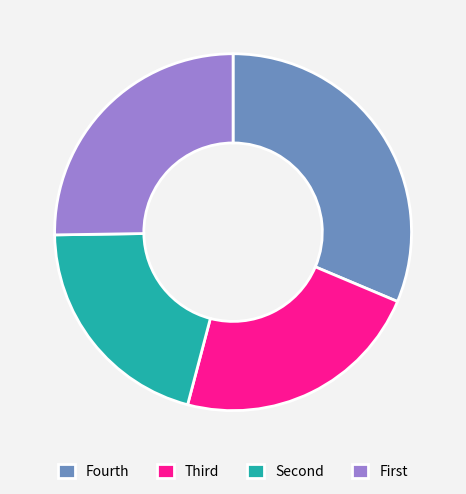

What is the largest slice in the pie chart?

Fourth